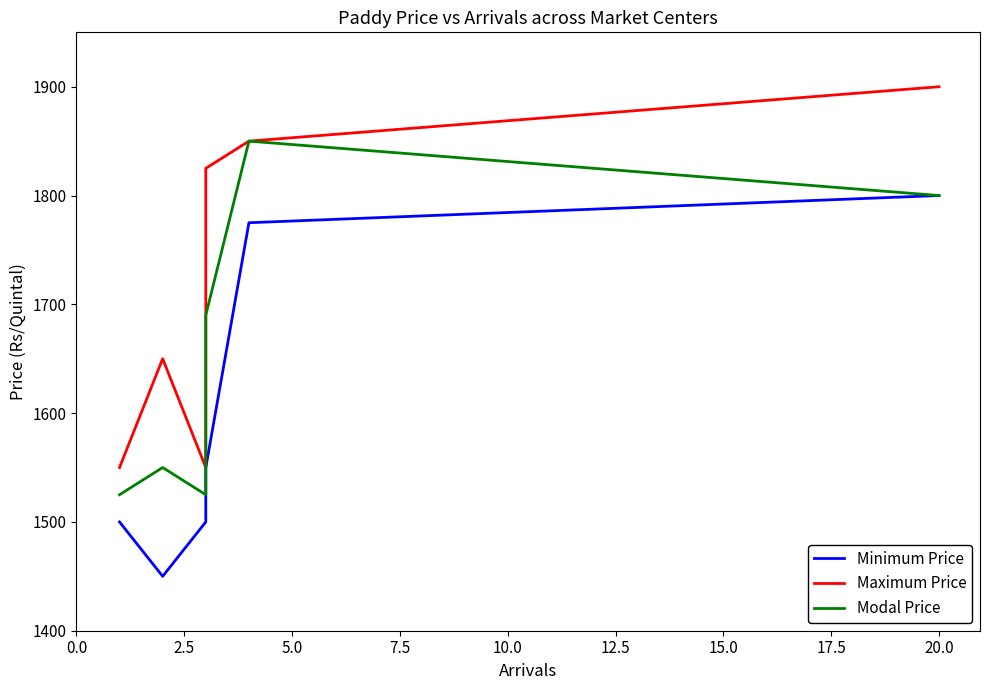

What is the sum of all Maximum Price values?

10325